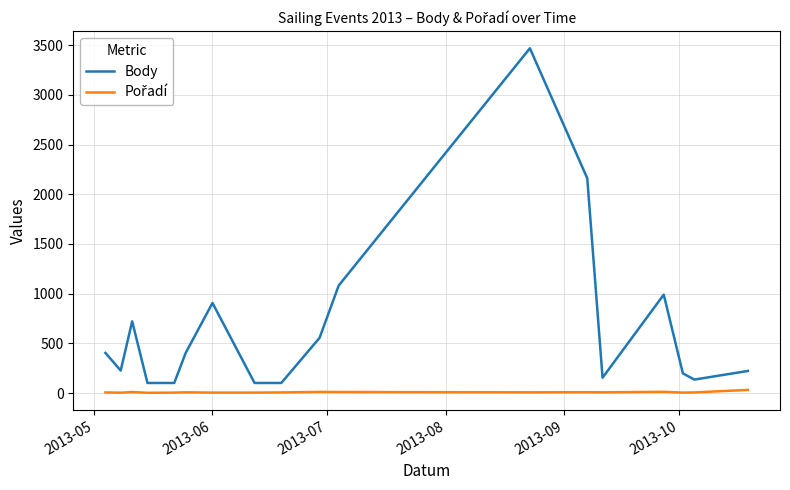

Does the chart display data point markers on the line(s)?

No